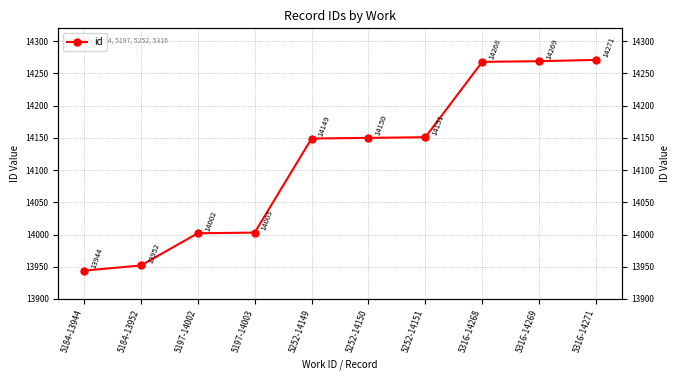

What is the sum of all values?

141159